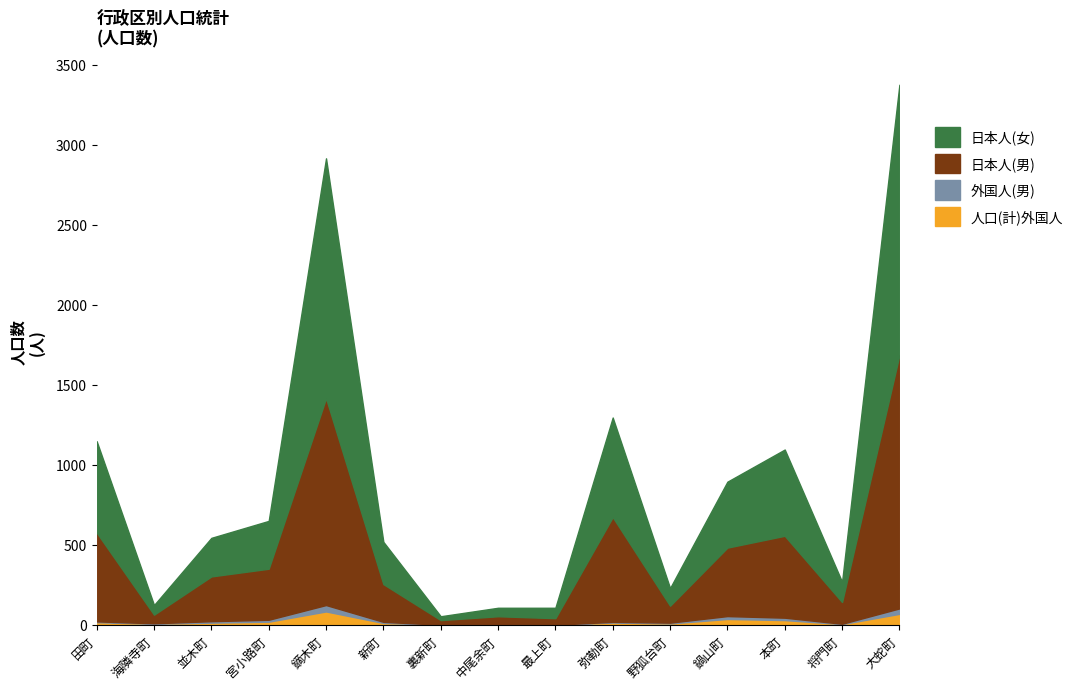

What is the maximum value for 人口(計)外国人?

83